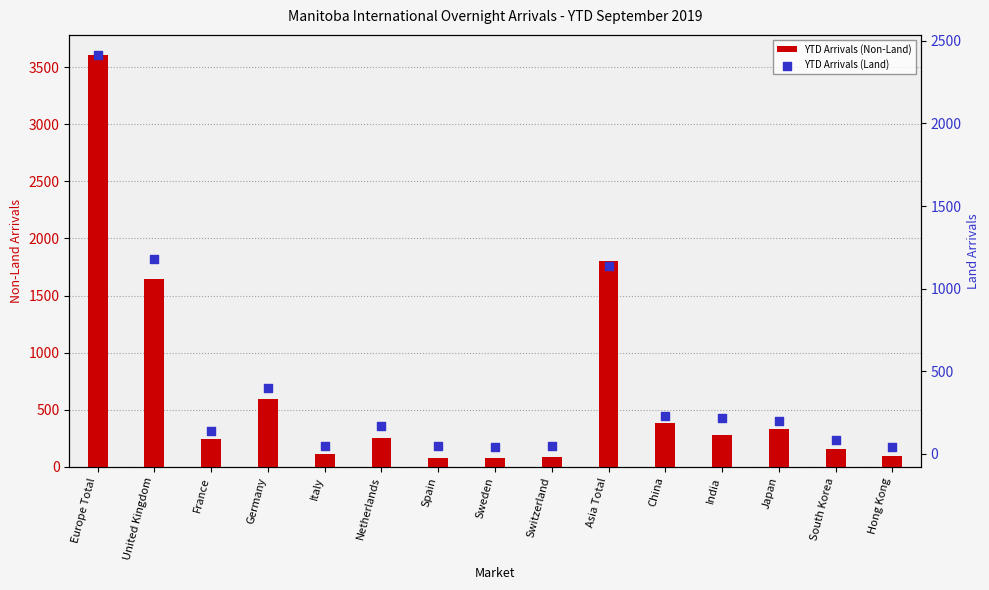

What is the total value across all series at Italy?

162